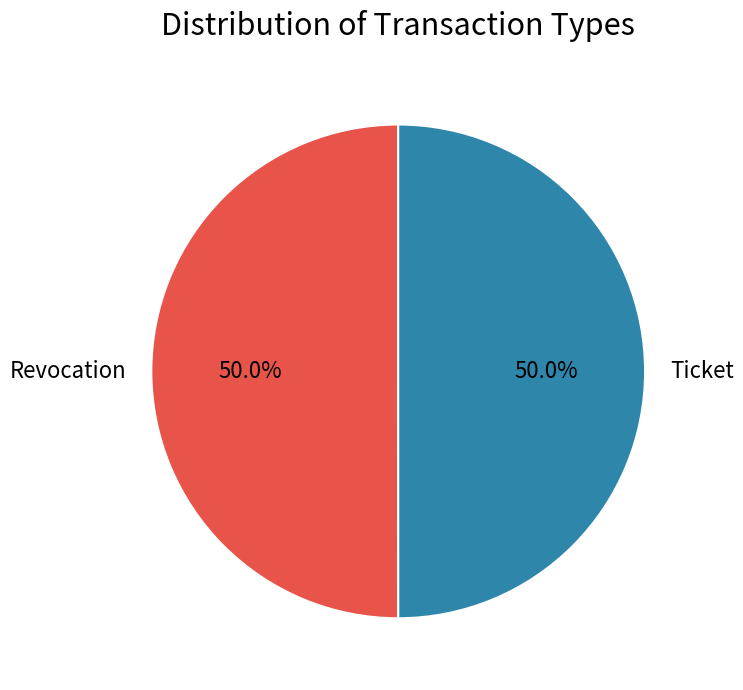

What percentage is NOT represented by Revocation?

50.0%